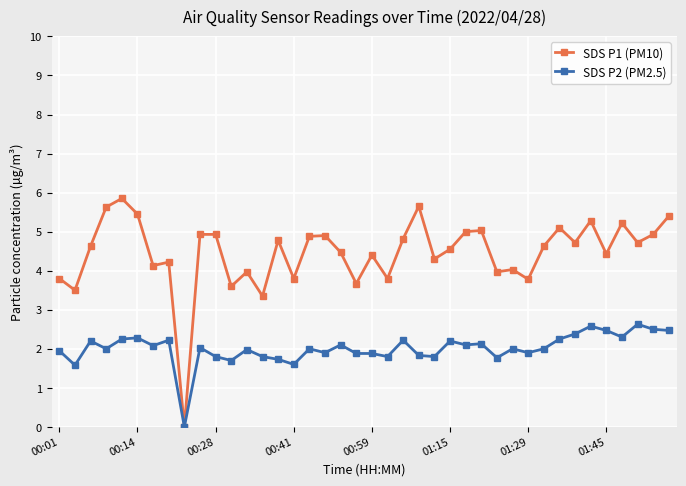

Rank the series by their maximum value, from lowest to highest.

SDS P2 (PM2.5), SDS P1 (PM10)